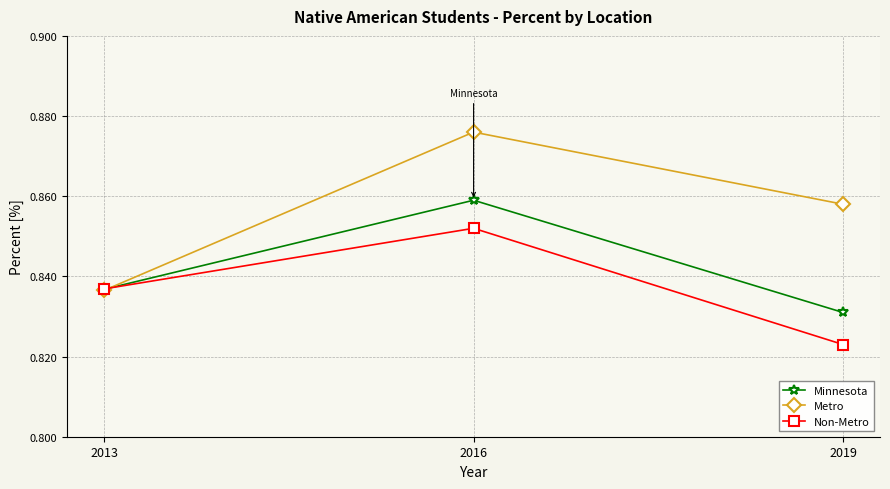

Does the chart have visible grid lines?

Yes